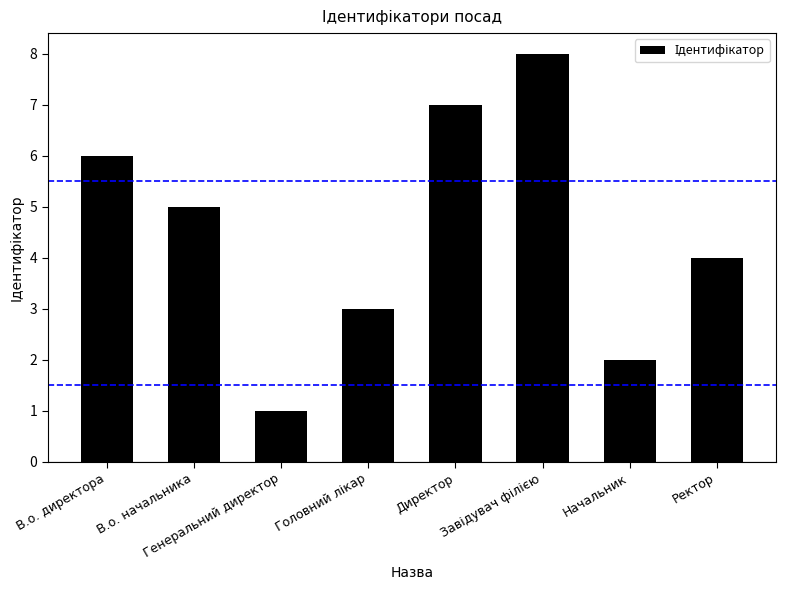

What is the minimum value shown in the chart?

1